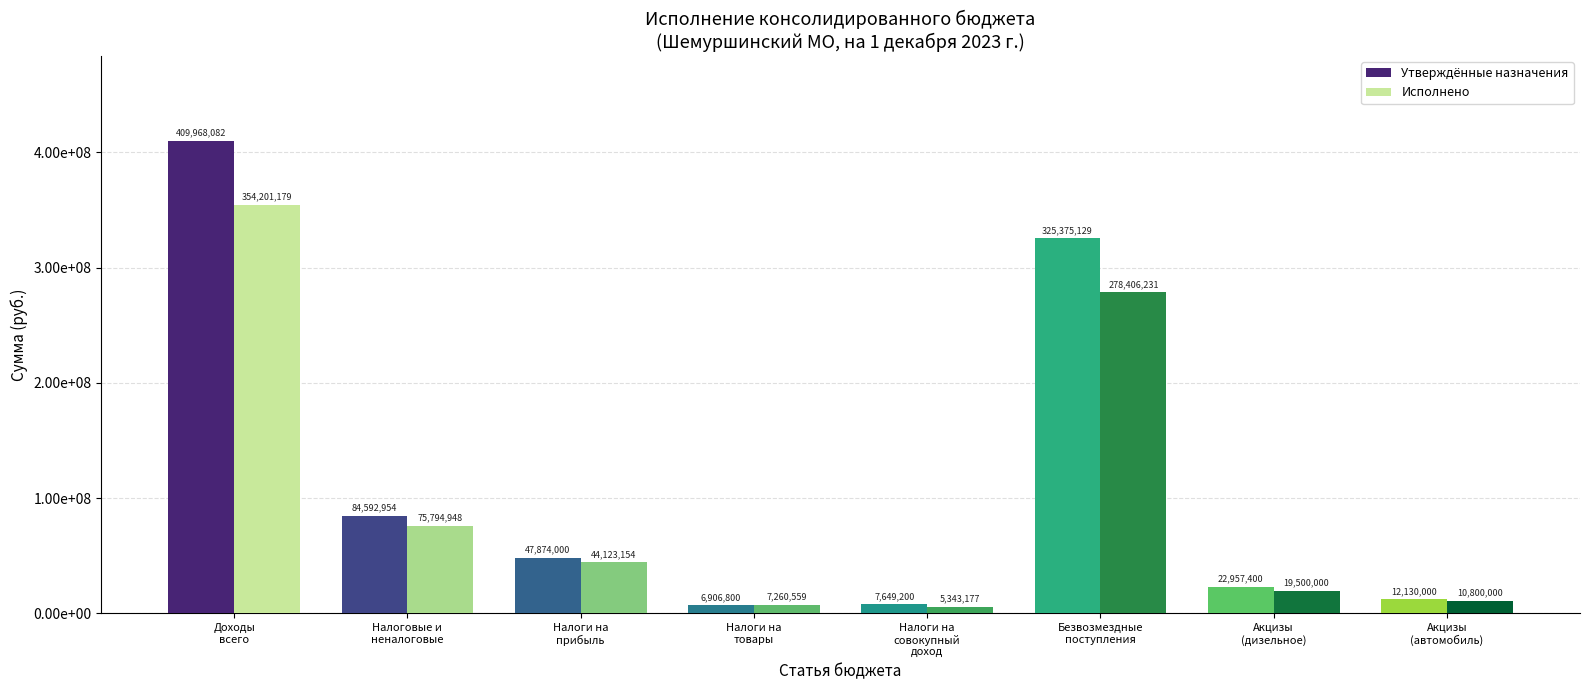

Are the bars grouped side by side (vs. stacked)?

Yes